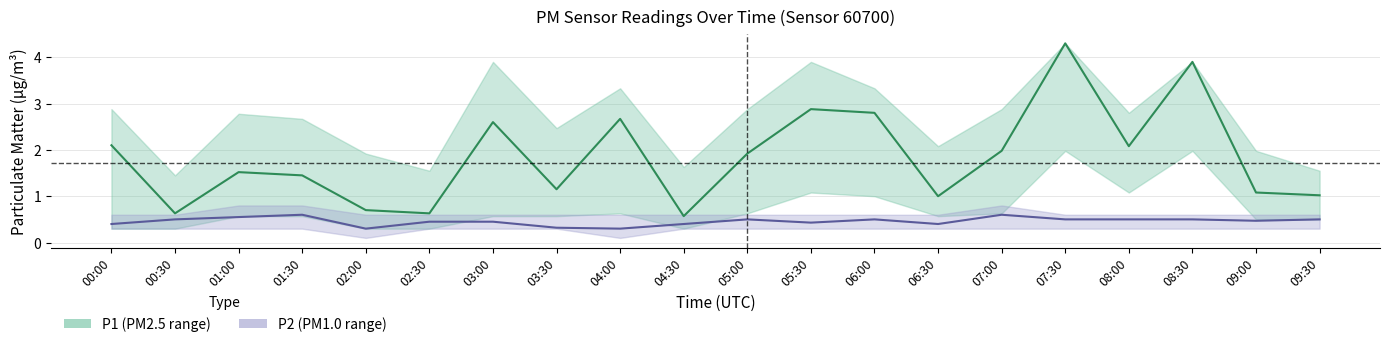

How many lines are shown in the chart?

6